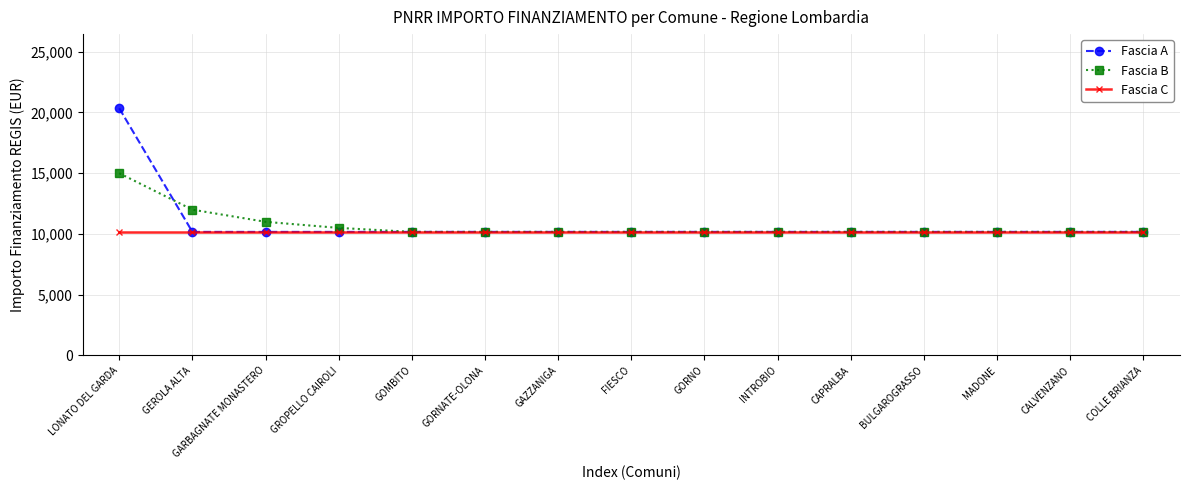

Reading left to right, transcribe all the data shown in this chart.

Fascia A: 20344	10172	10172	10172	10172	10172	10172	10172	10172	10172	10172	10172	10172	10172	10172
Fascia B: 15000	12000	11000	10500	10172	10172	10172	10172	10172	10172	10172	10172	10172	10172	10172
Fascia C: 10172	10172	10172	10172	10172	10172	10172	10172	10172	10172	10172	10172	10172	10172	10172